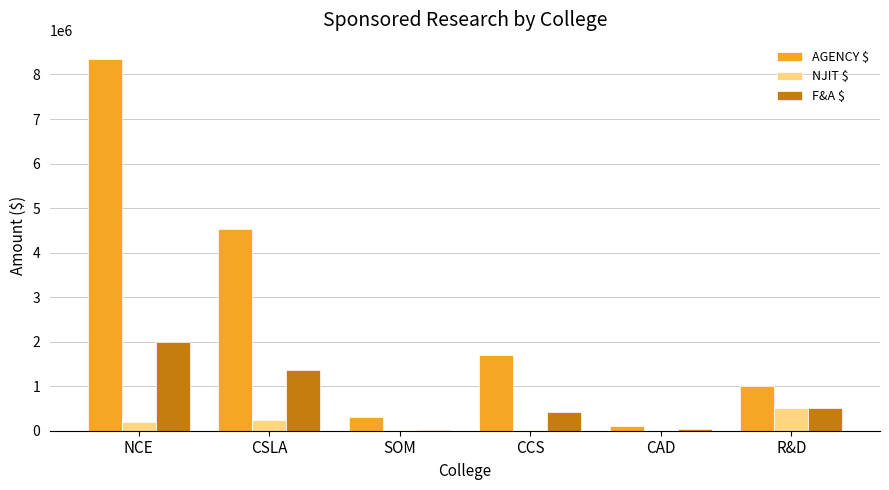

What is the sum of the AGENCY $ values at CSLA and R&D?

5539746